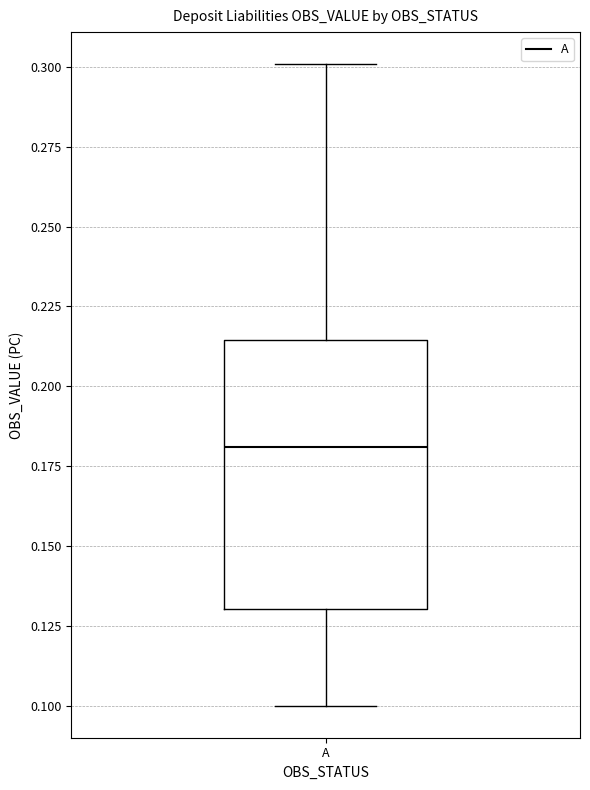

Read this box plot against the y-axis: the position of the median line, the range covered by the box, and the ends of both whiskers. The values are not printed on the chart, so give them approximately, as read against the axis.

median 0.180, box 0.130 to 0.215, whiskers 0.100 to 0.300